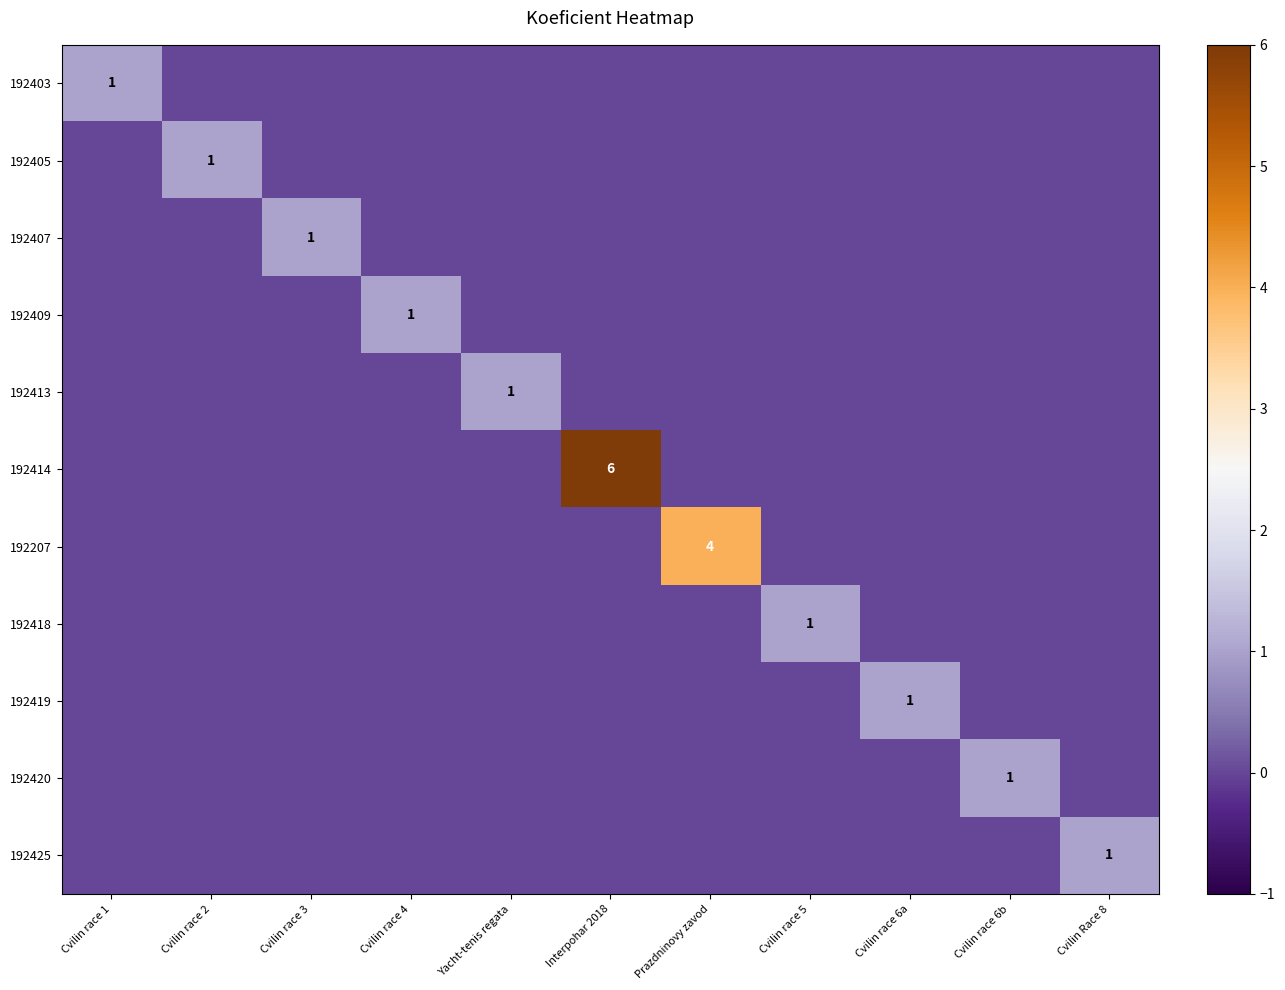

The value of 192414 at Interpohar 2018 is 6. True or false?

True